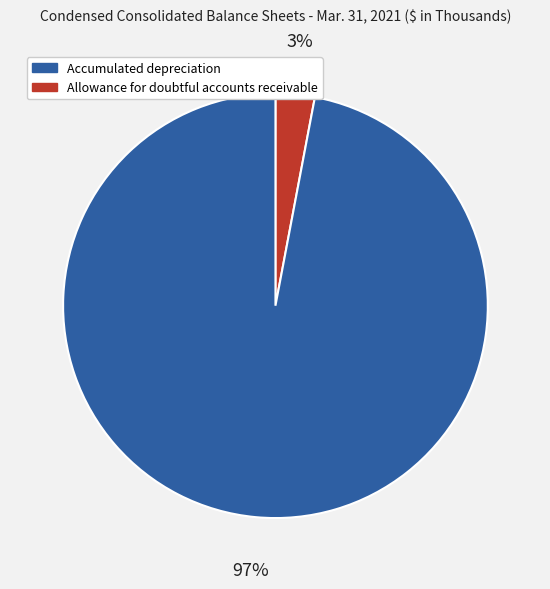

To the nearest percent, what is the average slice percentage?

50%